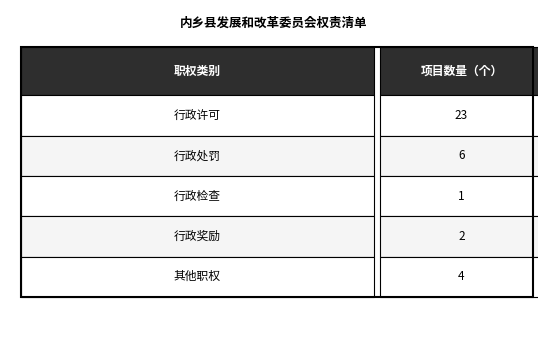

How many categories are shown in the chart?

5